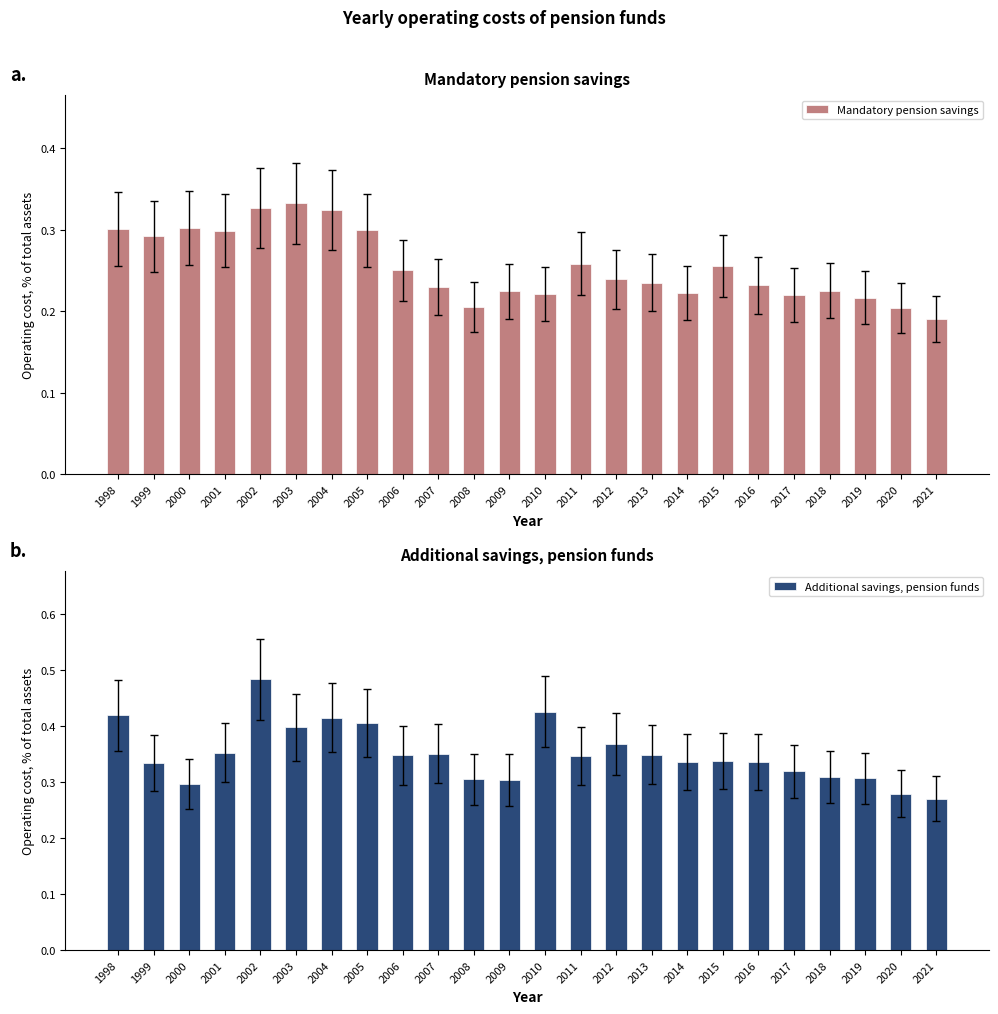

What is the value of the Additional savings, pension funds bar at the 15th from the left?

0.4